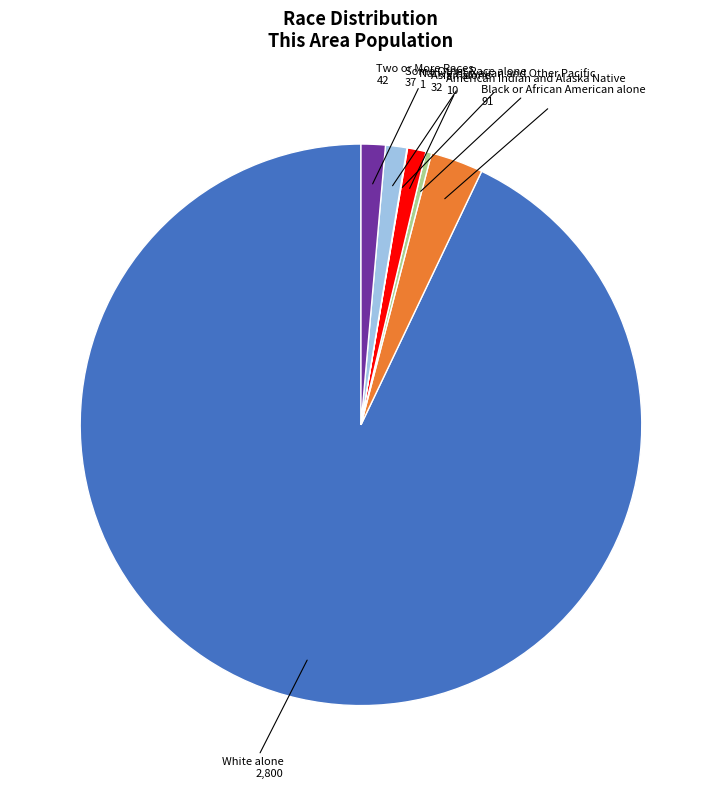

What is the majority slice?

White alone